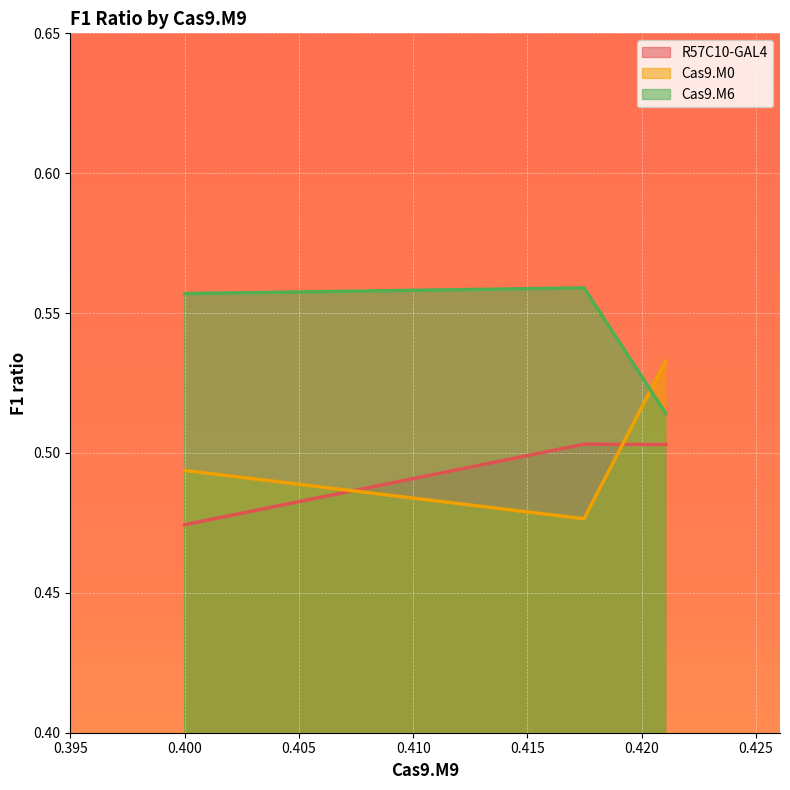

At how many categories does at least one series exceed 0?

3